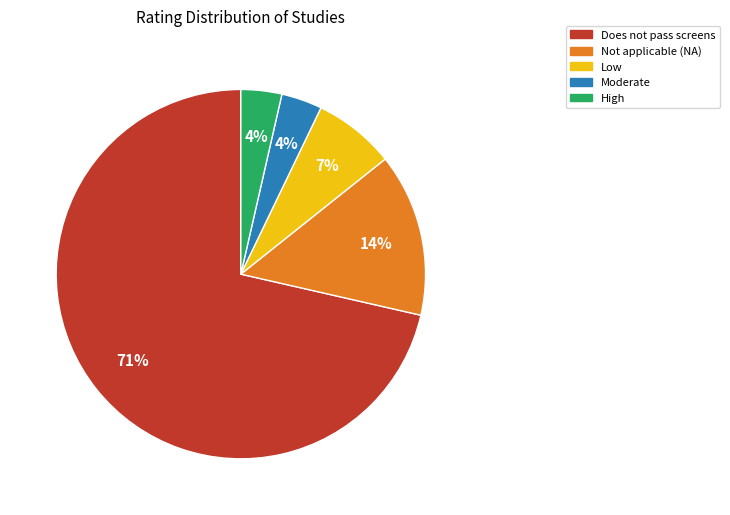

Between Not applicable (NA) and Low, which is larger?

Not applicable (NA)